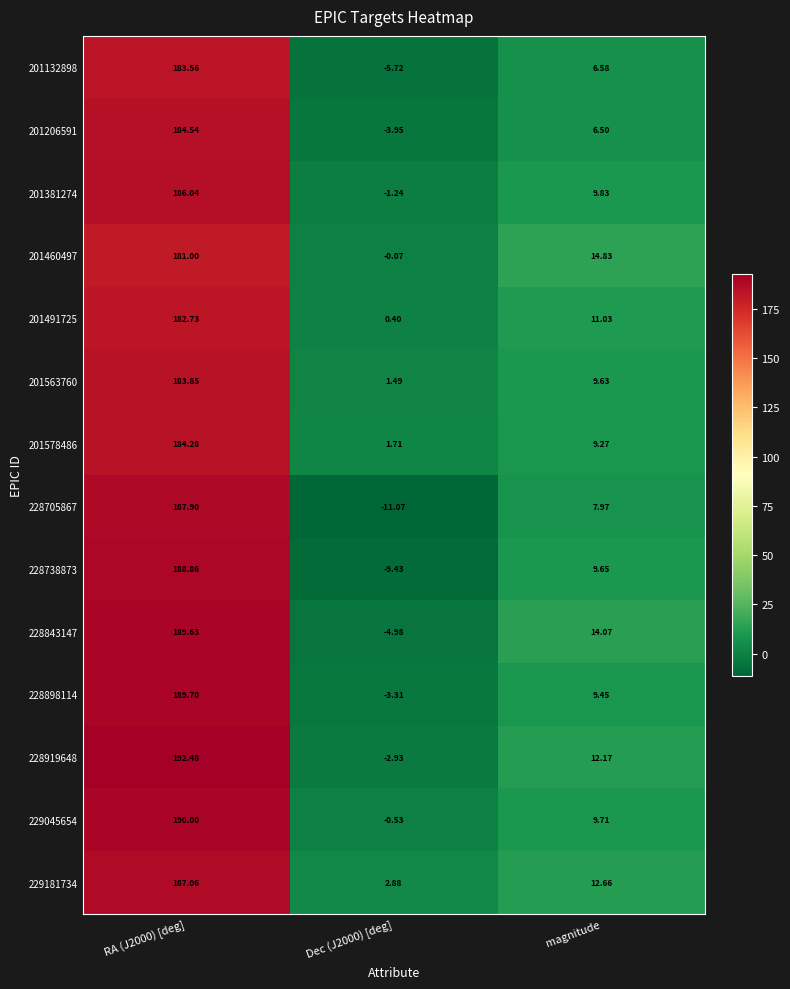

Is the value of 228738873 at RA (J2000) [deg] greater than the value of 201563760 at magnitude?

Yes